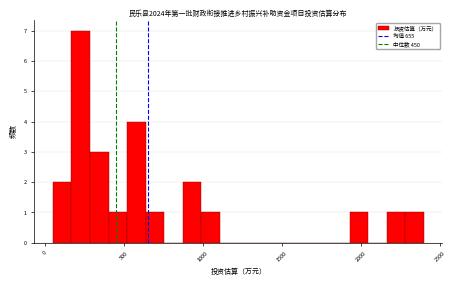

Read against the x-axis, roughly where is the centre of the tallest bar?

250